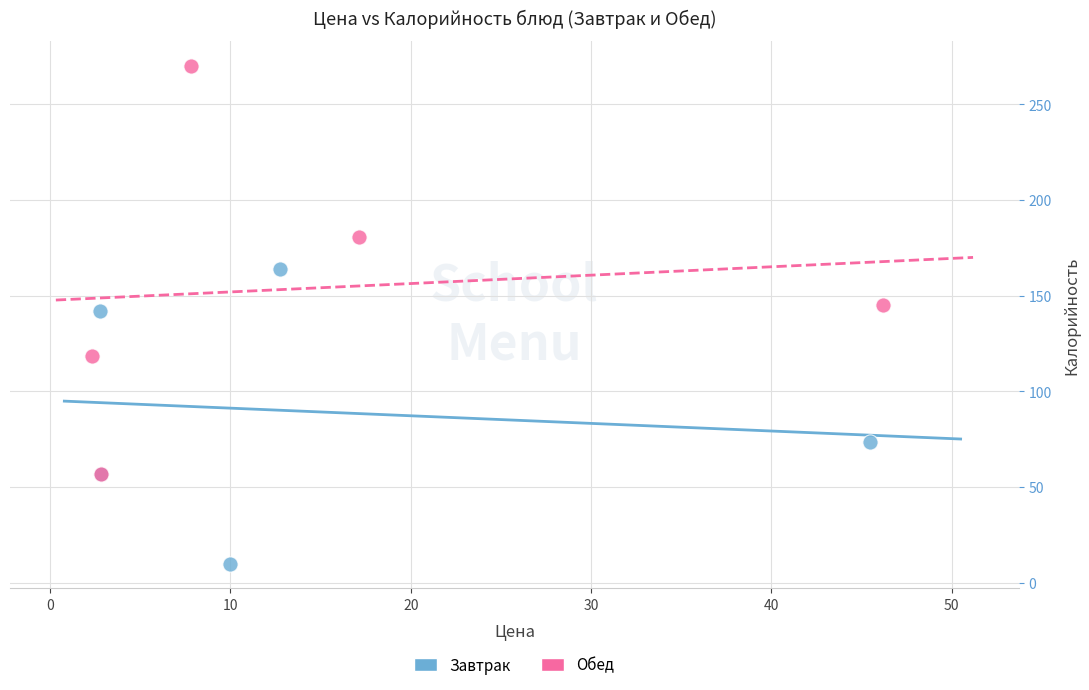

Which series contains the highest Y value?

Обед